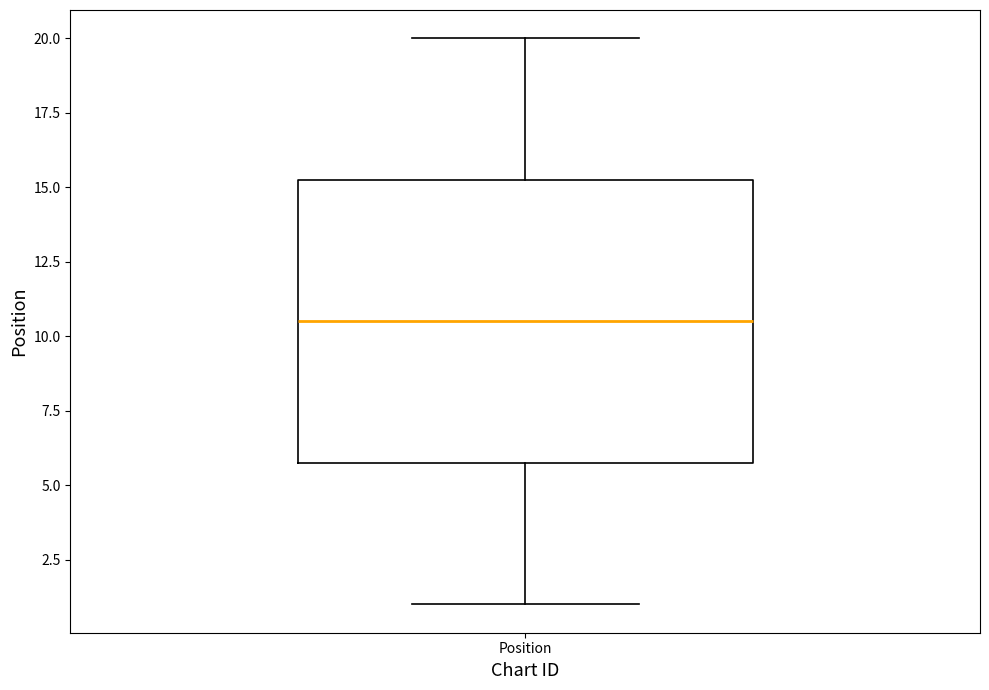

Read this box plot against the y-axis: the position of the median line, the range covered by the box, and the ends of both whiskers. The values are not printed on the chart, so give them approximately, as read against the axis.

median 10.5, box 6.0 to 15.5, whiskers 1.0 to 20.0